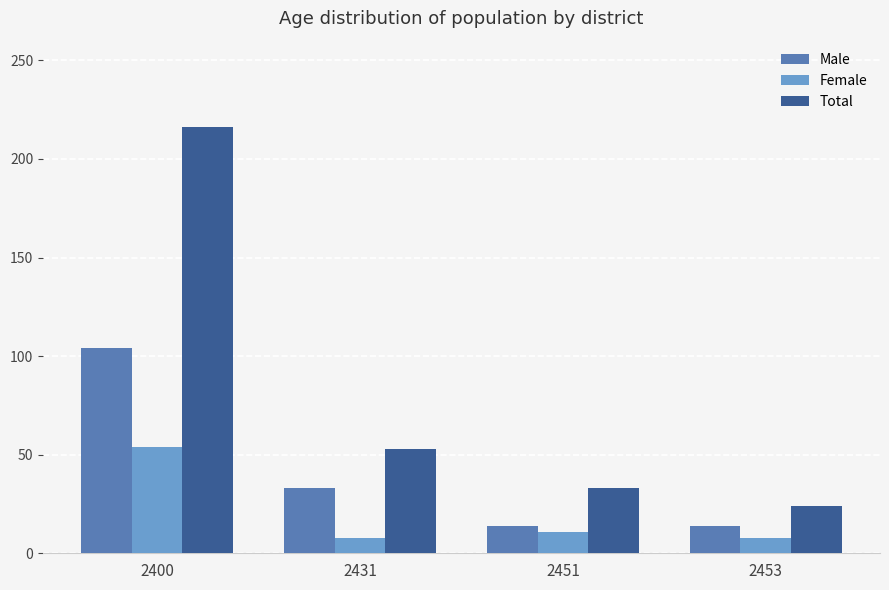

What is the difference between the maximum and minimum values in the Total series?

192